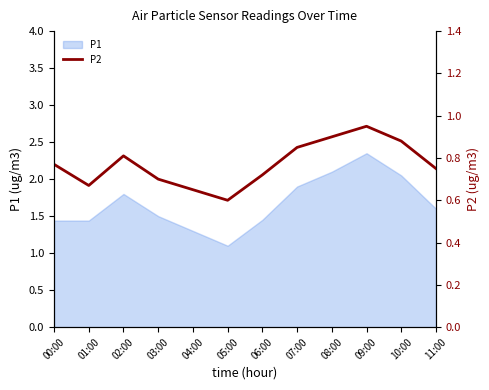

What is the label of the 9th point from the right?

03:00